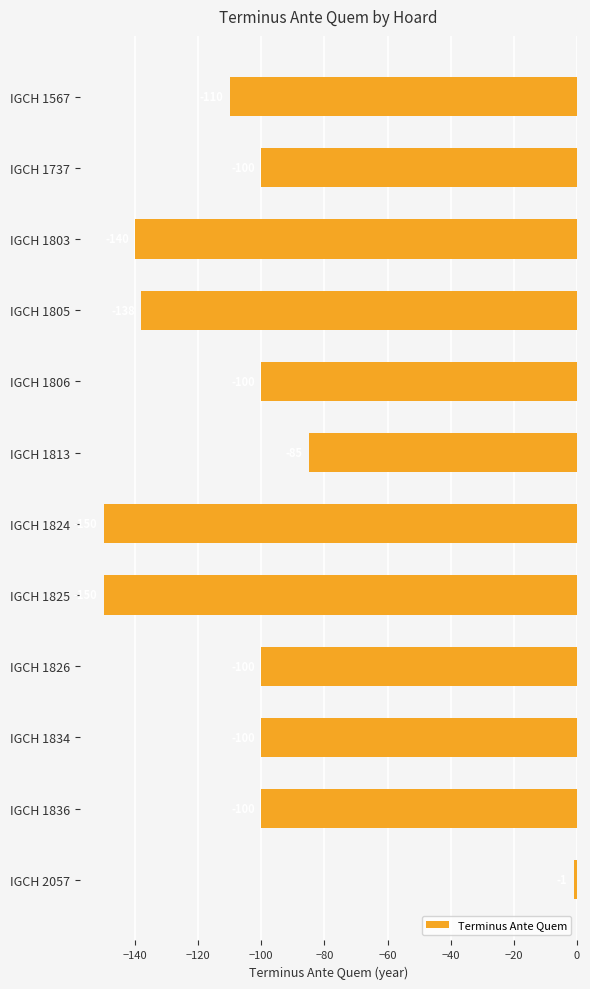

How many data points are less than -100?

5